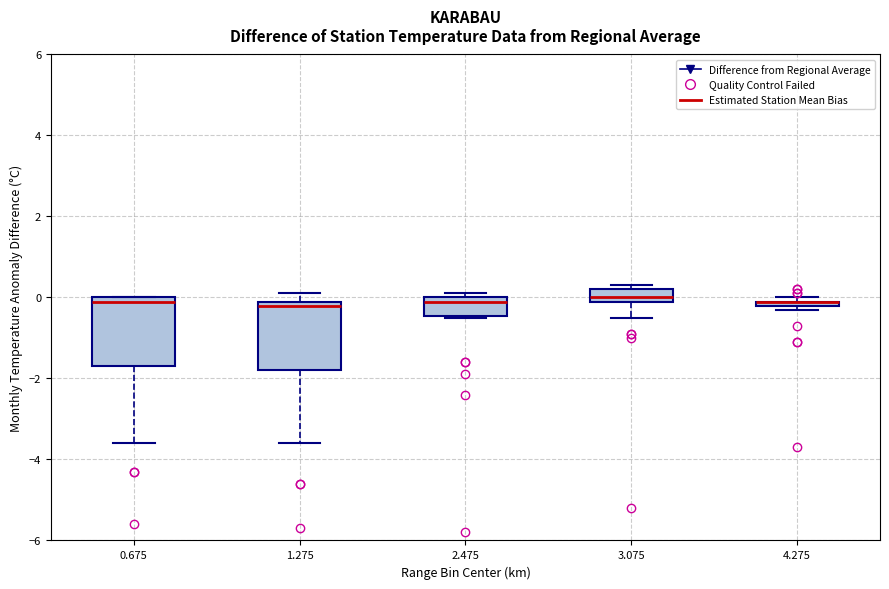

Where is the upper edge of the box at x = 0.675 on the y-axis? The values are not printed on the chart, so give them approximately, as read against the axis.

0.0